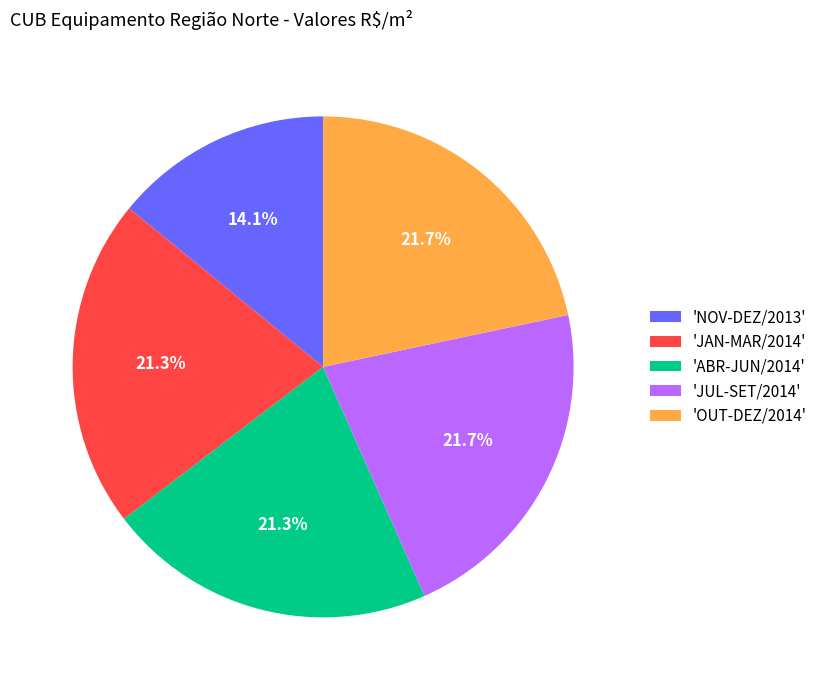

Between 'NOV-DEZ/2013' and 'JAN-MAR/2014', which is larger?

'JAN-MAR/2014'